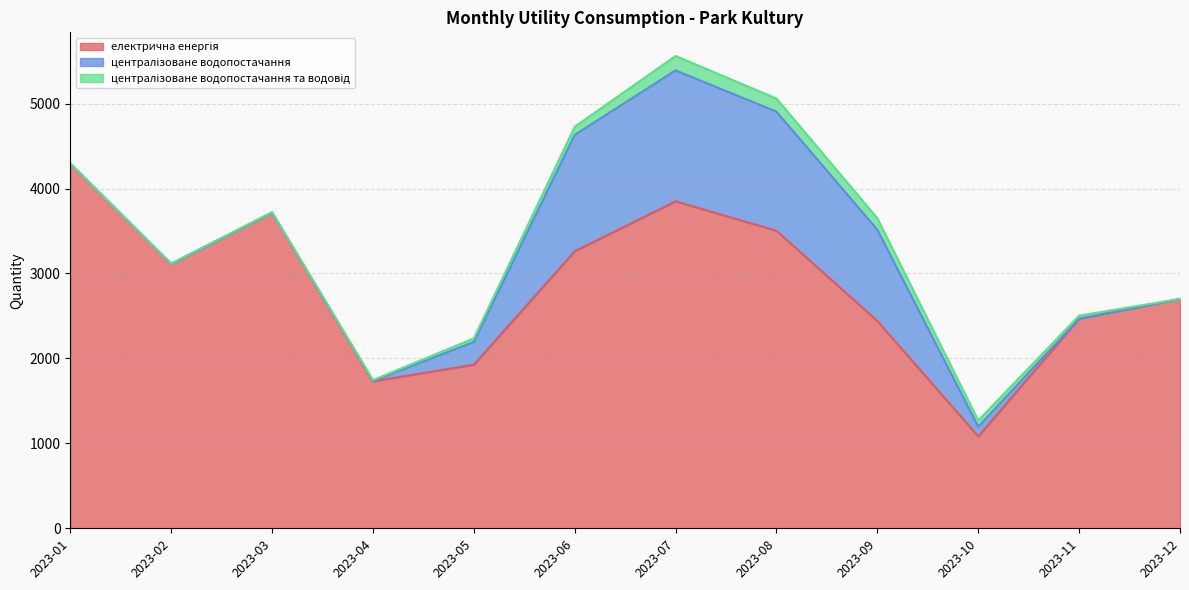

Reading left to right, extract all data points from this chart.

електрична енергія: 2023-01=4295.0	2023-02=3112.4	2023-03=3717.0	2023-04=1731.0	2023-05=1926.0	2023-06=3262.0	2023-07=3850.0	2023-08=3503.0	2023-09=2441.0	2023-10=1083.0	2023-11=2466.0	2023-12=2700.0
централізоване водопостачання: 2023-01=0.0	2023-02=0.0	2023-03=0.0	2023-04=4.0	2023-05=267.0	2023-06=1370.0	2023-07=1541.0	2023-08=1402.0	2023-09=1074.0	2023-10=113.0	2023-11=1.0	2023-12=0.0
централізоване водопостачання та водовід: 2023-01=0.0	2023-02=3.0	2023-03=4.0	2023-04=10.0	2023-05=42.0	2023-06=95.0	2023-07=170.0	2023-08=155.0	2023-09=135.0	2023-10=73.0	2023-11=37.0	2023-12=0.0